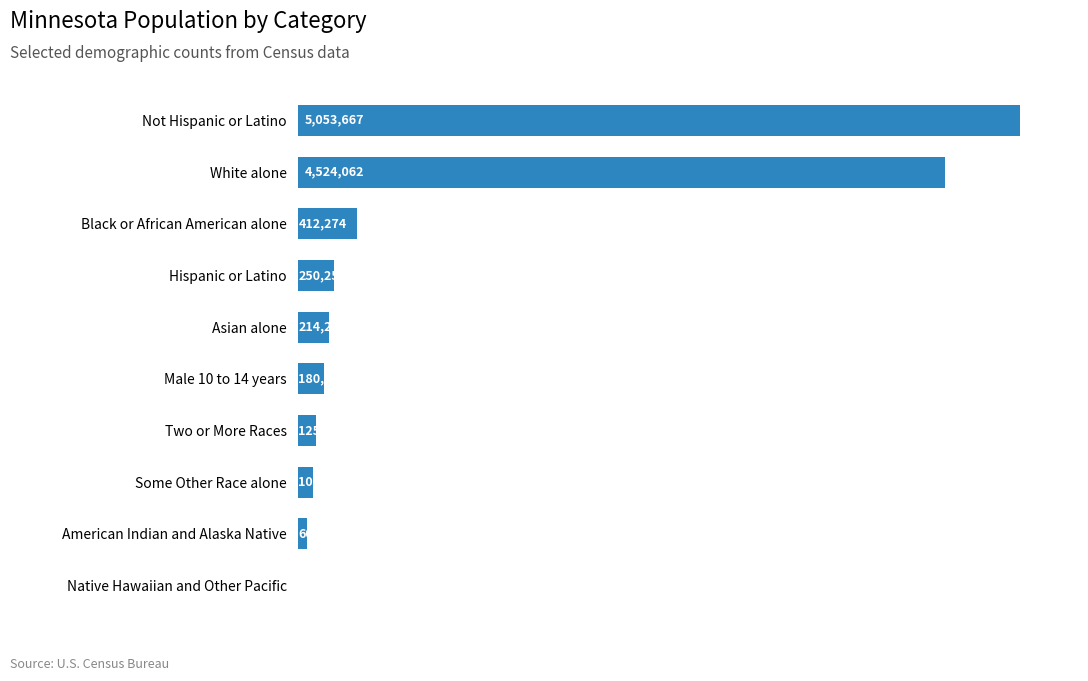

At which label is the value closest to 2527911?

White alone